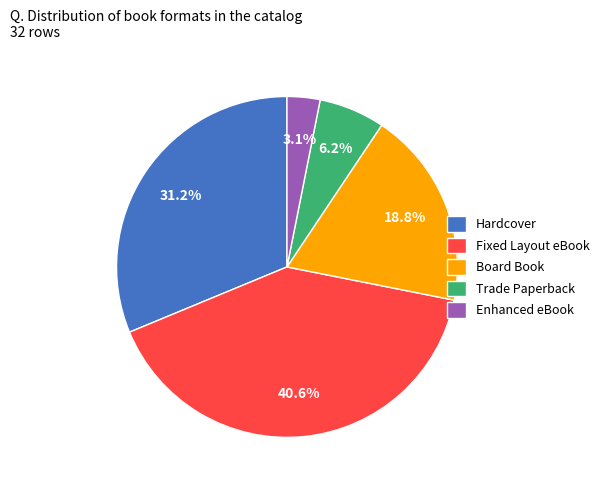

What portion of the pie excludes Hardcover?

68.8%